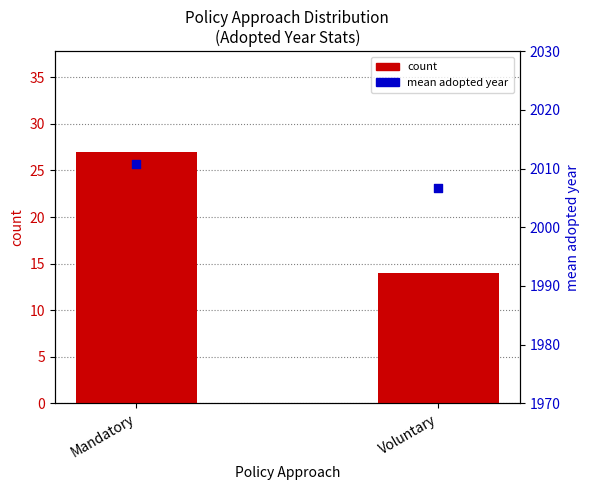

Which series has the largest total across all categories?

mean adopted year